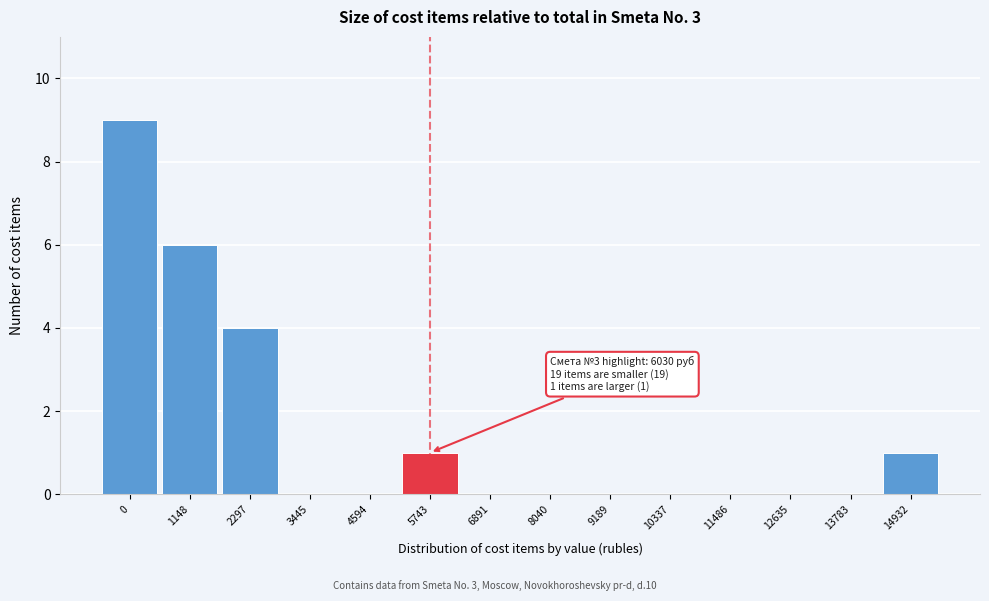

Reading left to right, extract all data points from this chart.

0=9	1148=6	2297=4	3445=0	4594=0	5743=1	6891=0	8040=0	9189=0	10337=0	11486=0	12635=0	13783=0	14932=1